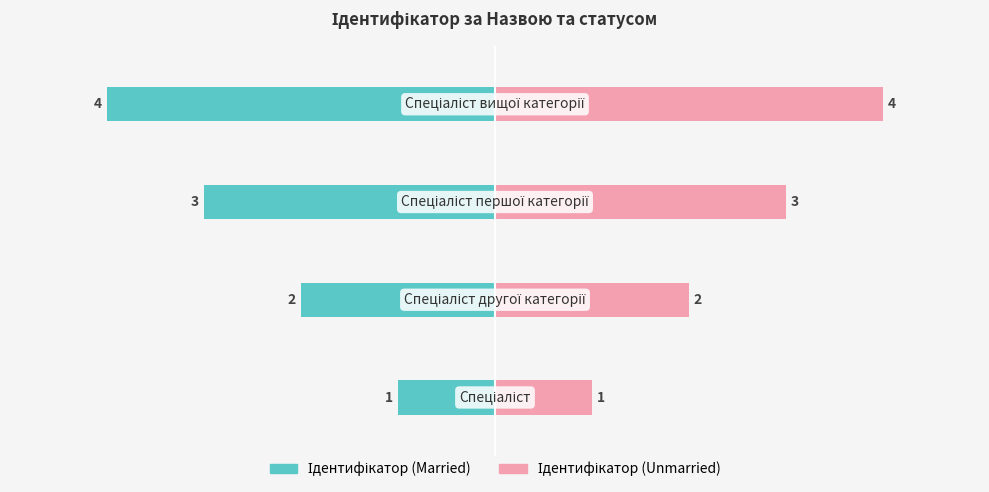

Is the value of Ідентифікатор (Unmarried) at 1 greater than the value of Ідентифікатор (Married) at 3?

Yes